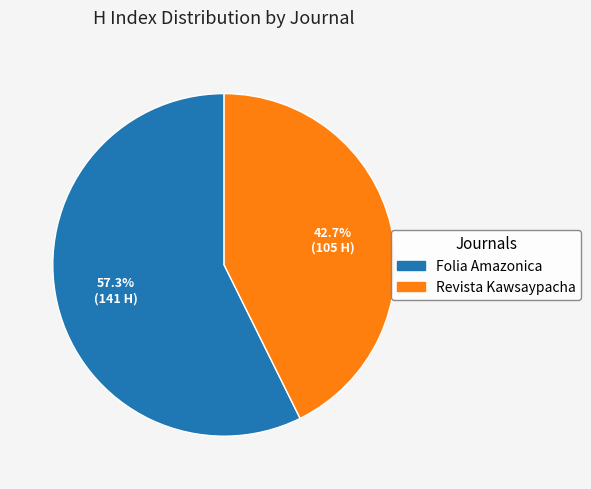

How many segments does this pie chart have?

2